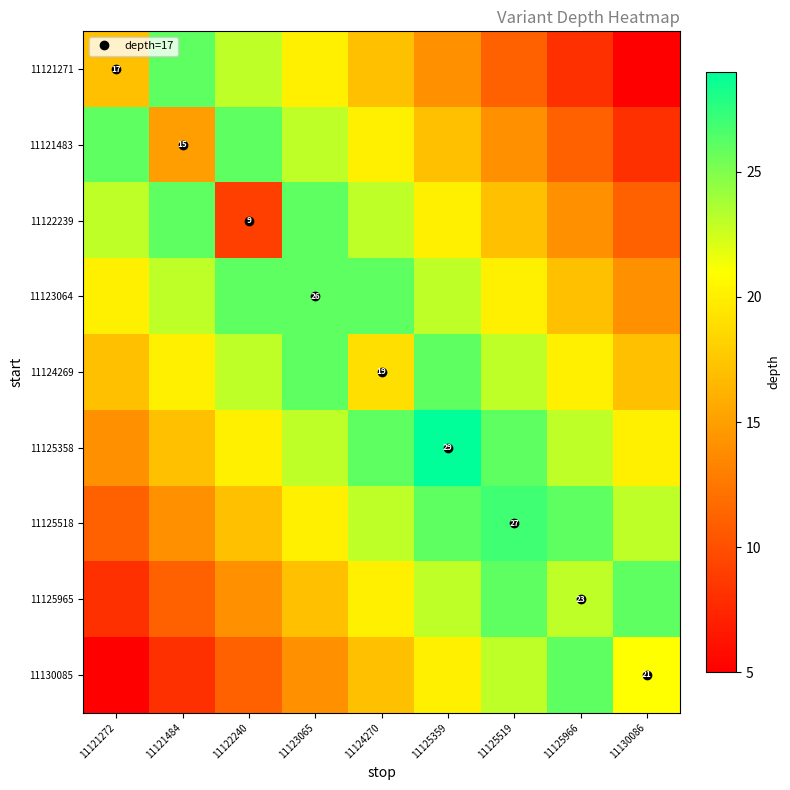

What is the approximate value of 11121483 at 11124270, to the nearest 10?

20